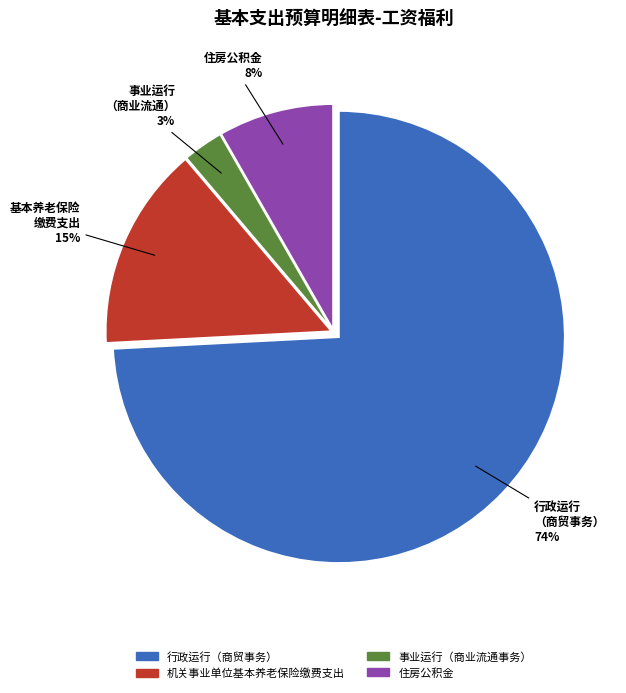

Does any single category account for the majority?

Yes